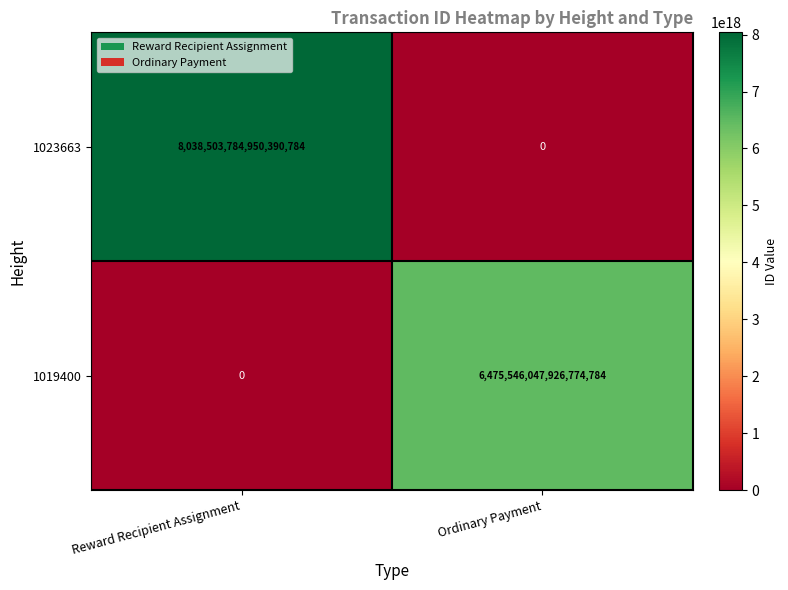

Which series has the widest spread of values?

1023663